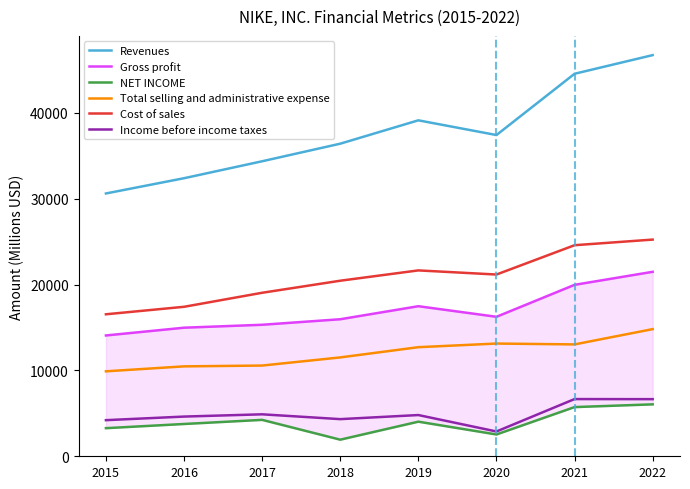

Is the value of Total selling and administrative expense at 2020 greater than the value of Cost of sales at 2019?

No